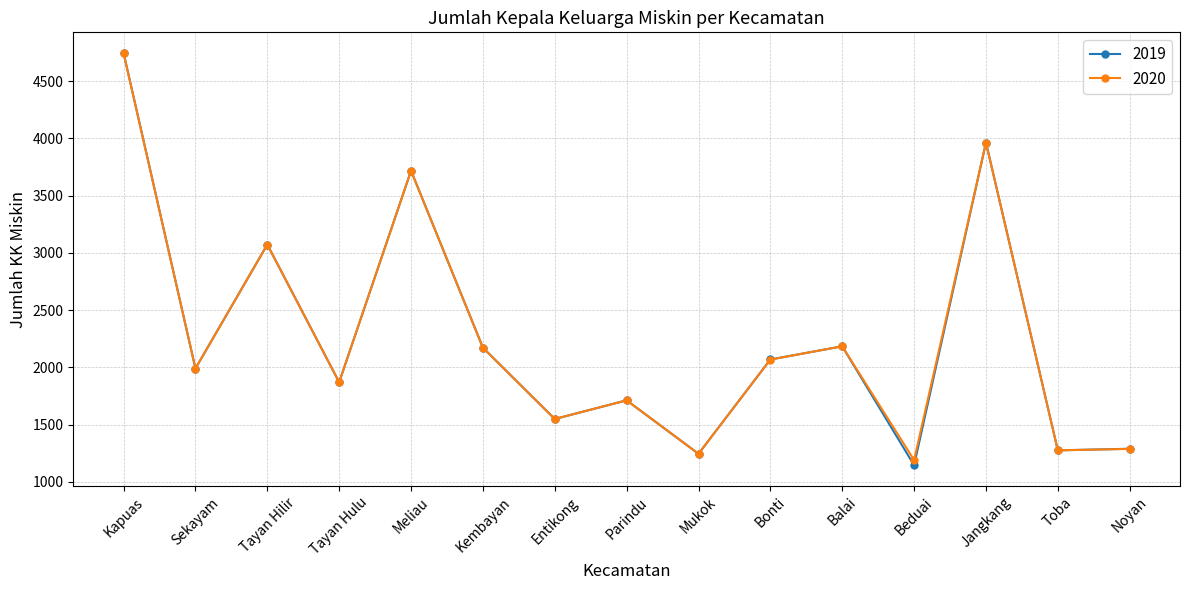

How many values in the 2020 series are below 1990?

7